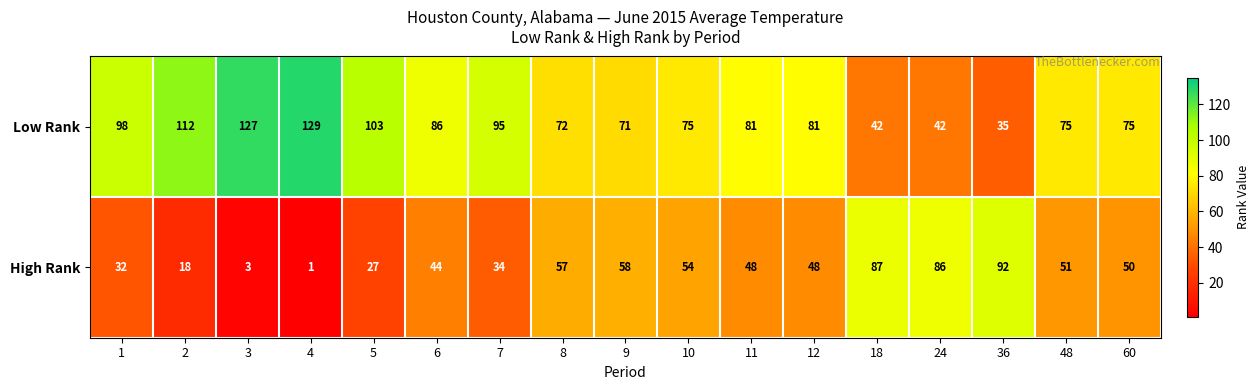

Is the value of High Rank at 10 greater than the value of Low Rank at 7?

No